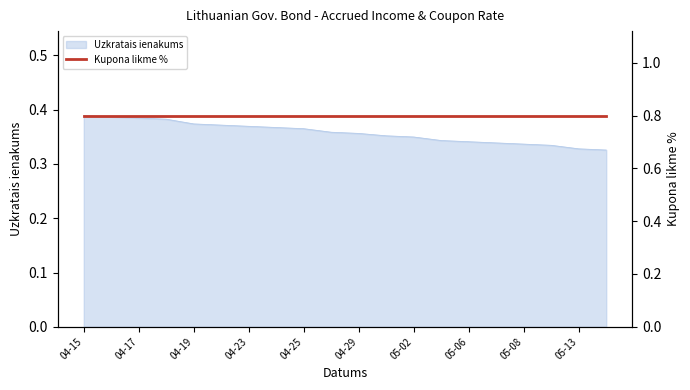

What is the difference between the values at 2024-05-10 and 2024-04-16?

0.1